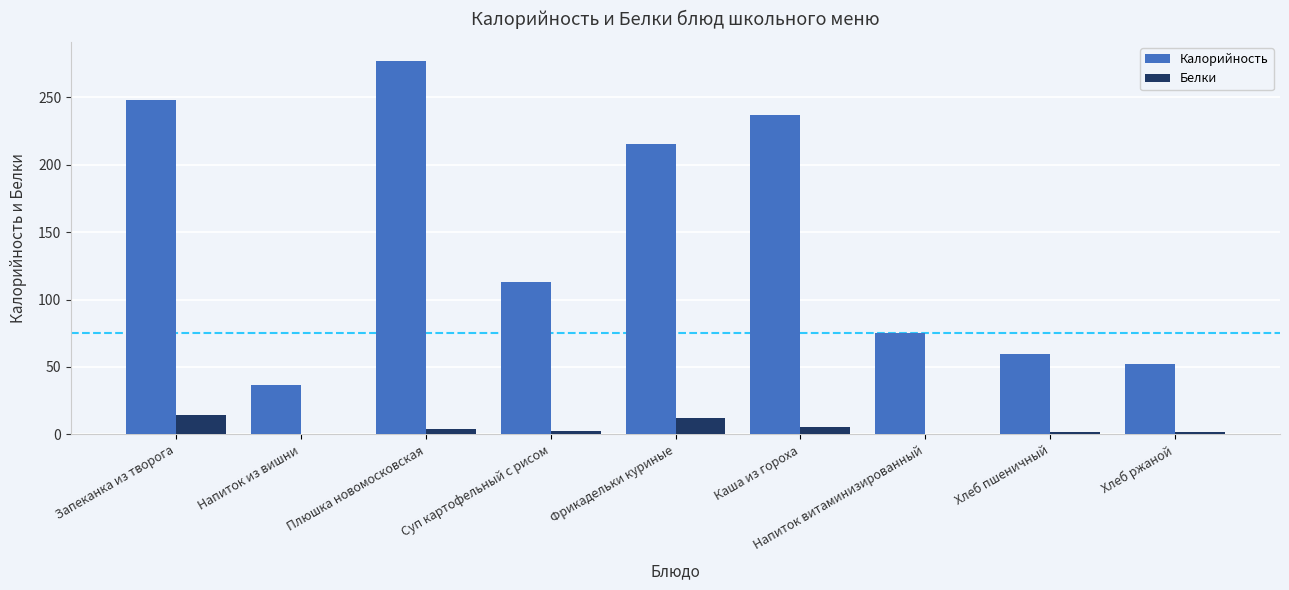

At which label is Калорийность closest to 156?

Суп картофельный с рисом